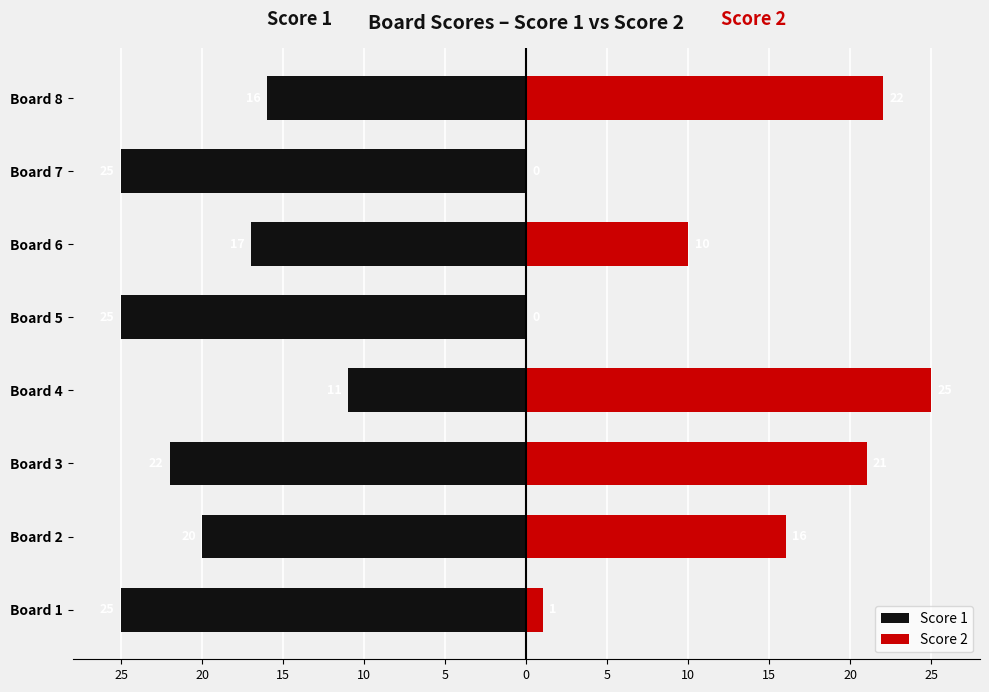

The Score 1 series shows -16 at Board 4. True or false?

False